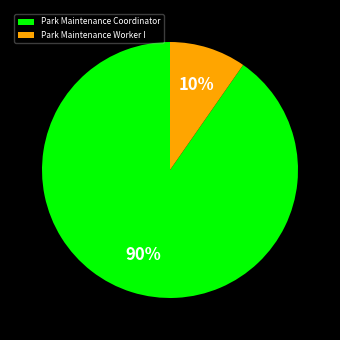

Is the sum of Park Maintenance Worker I and Park Maintenance Coordinator greater than half?

Yes